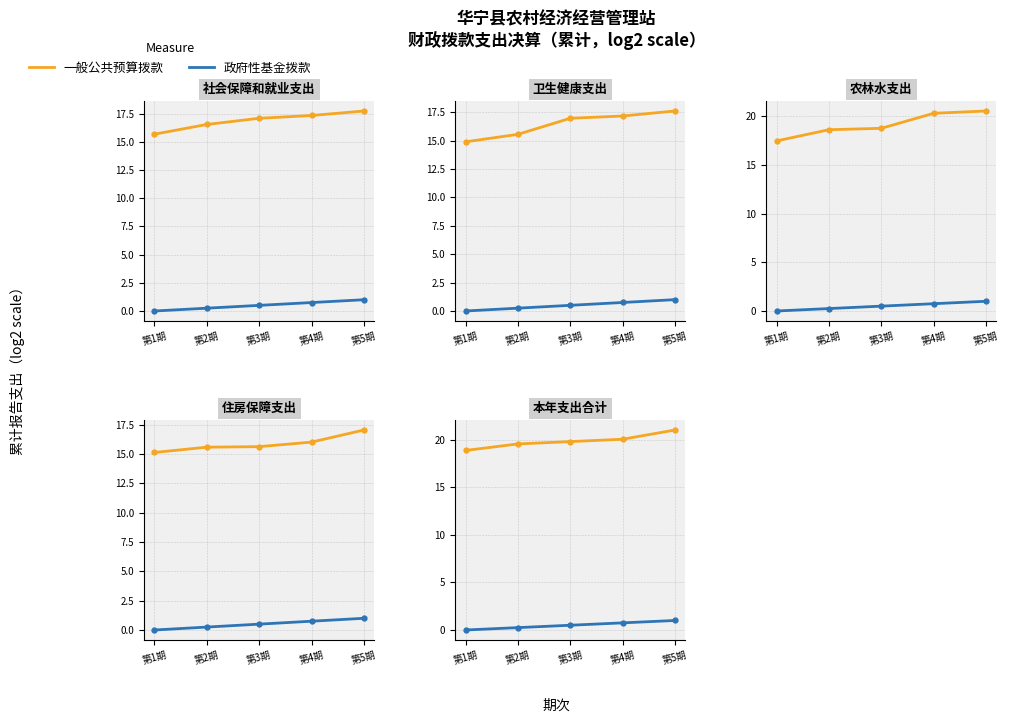

What is the difference between the maximum and second lowest values in the 一般公共预算拨款 series?

1.5